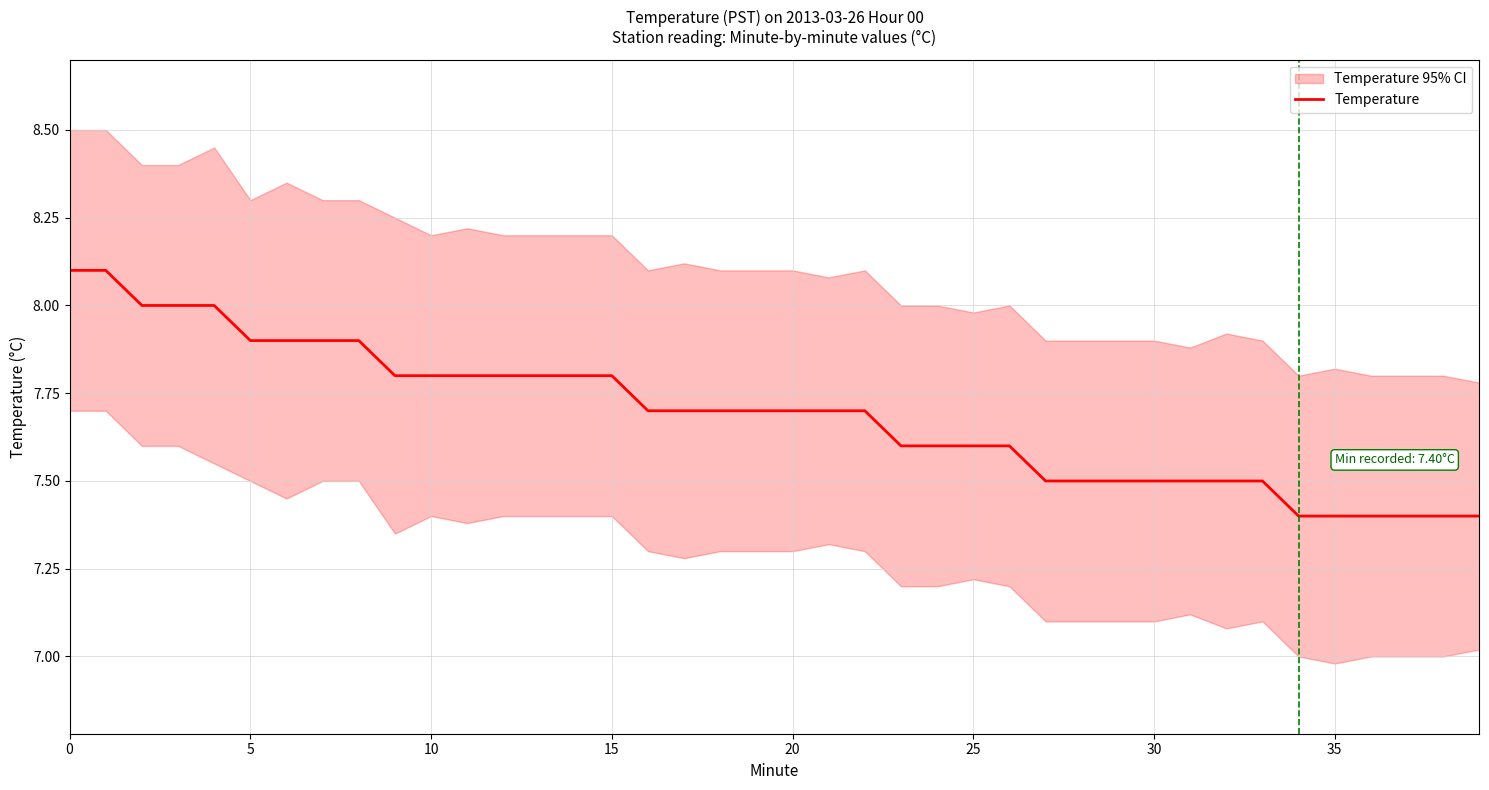

Which has a higher value, 14 or 10?

10